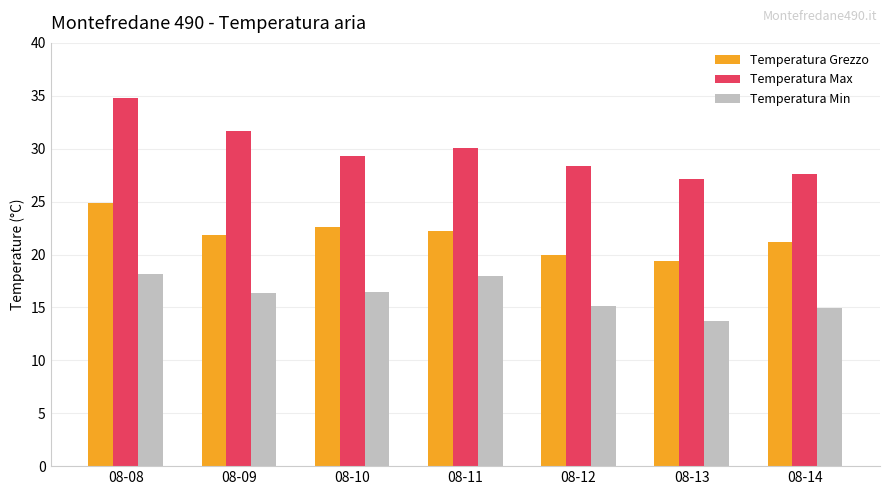

What is the greatest value displayed?

34.8